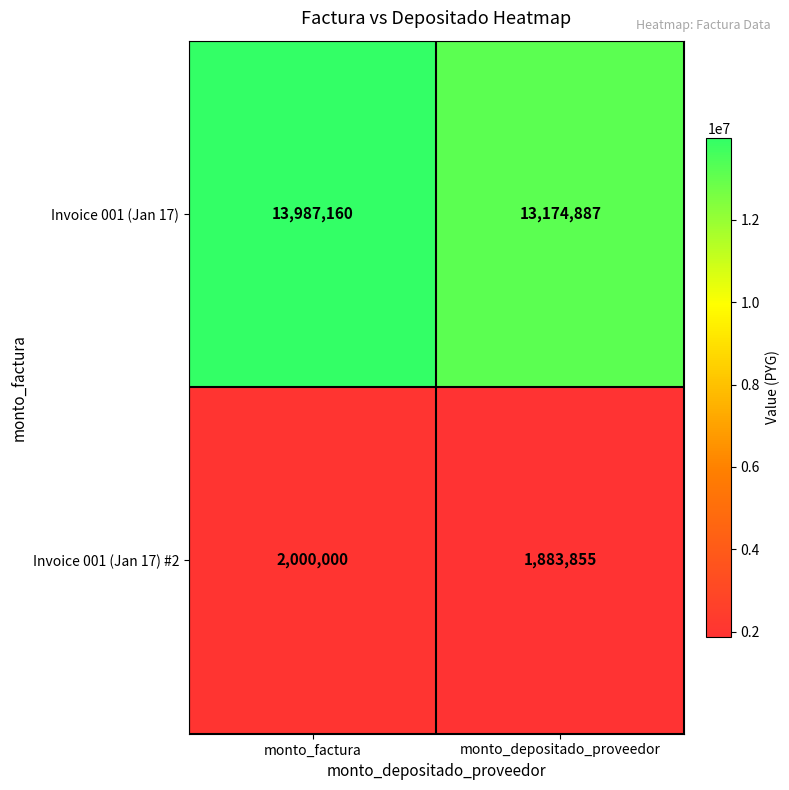

How many data points does each series have?

2